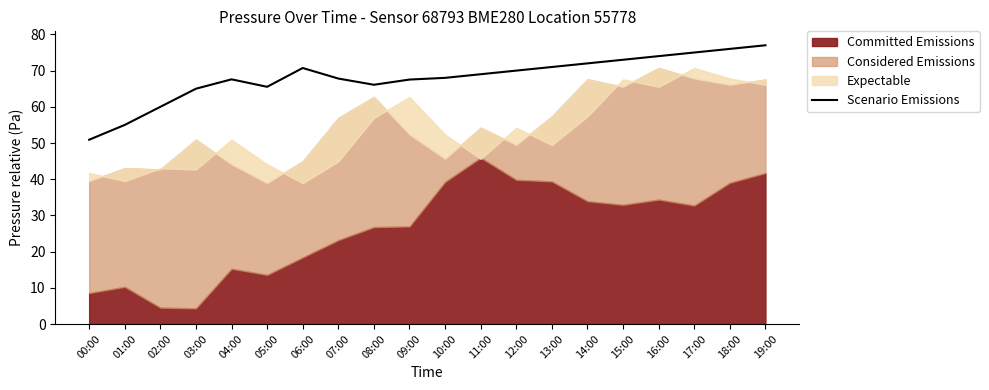

Which label corresponds to the largest value in the chart?

19:00